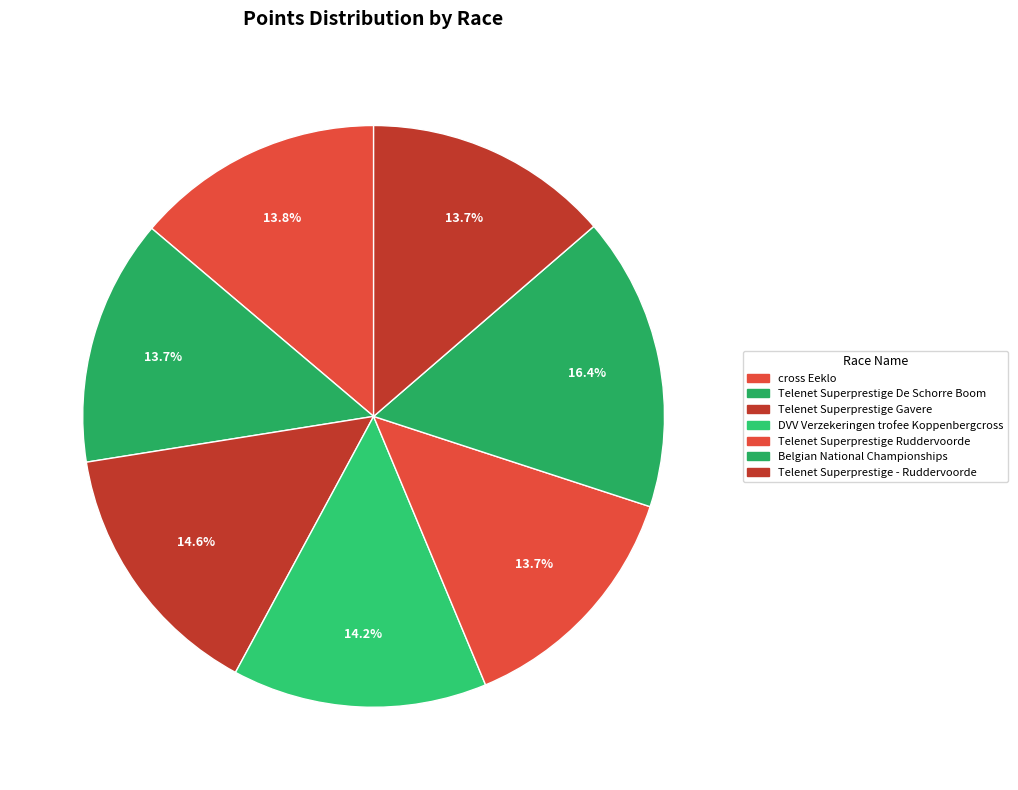

How many segments does this pie chart have?

7